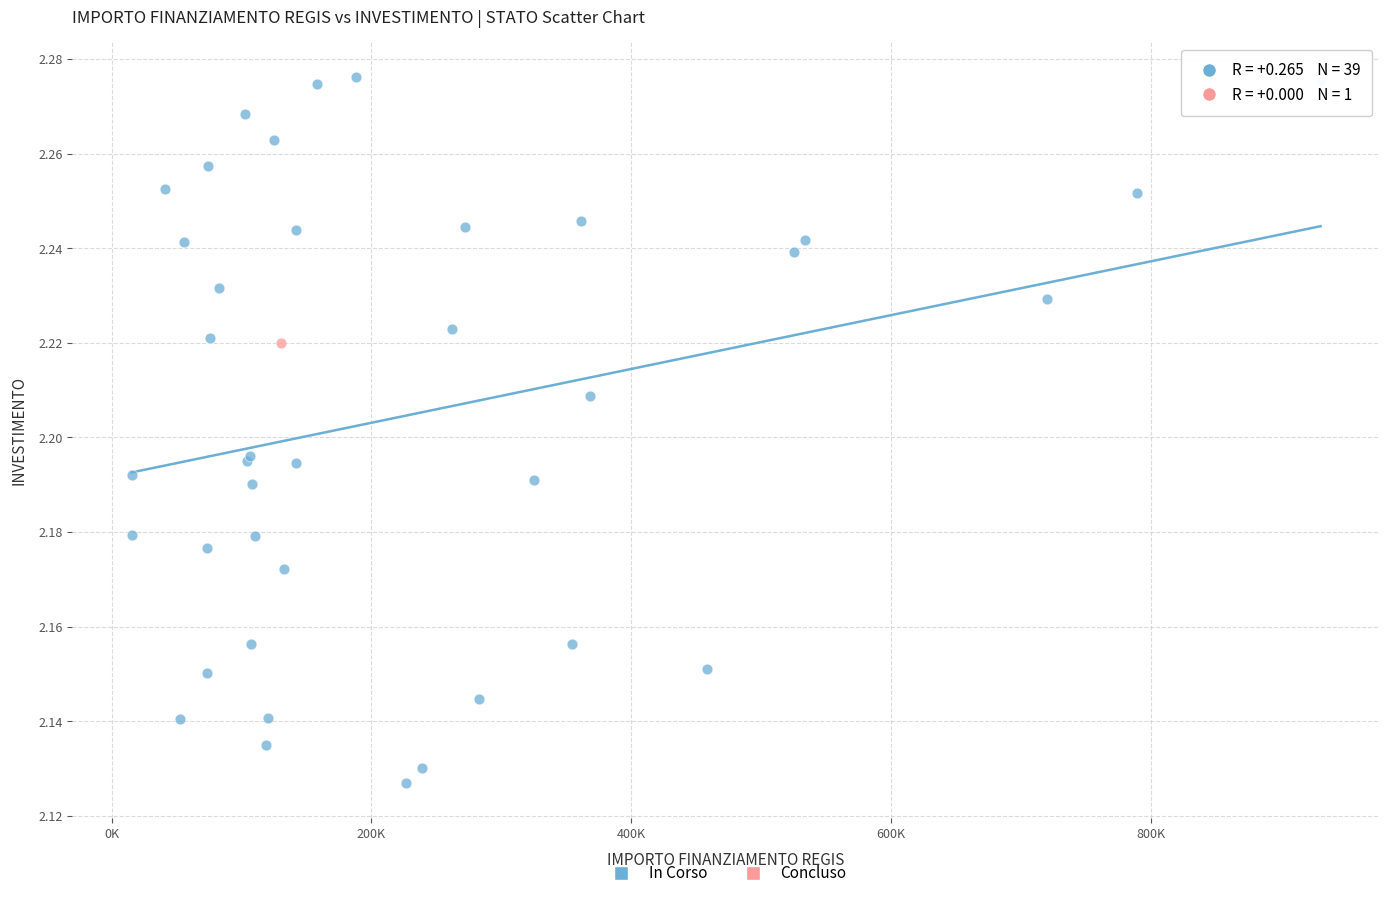

What are all the series names shown in the legend?

In Corso, Concluso